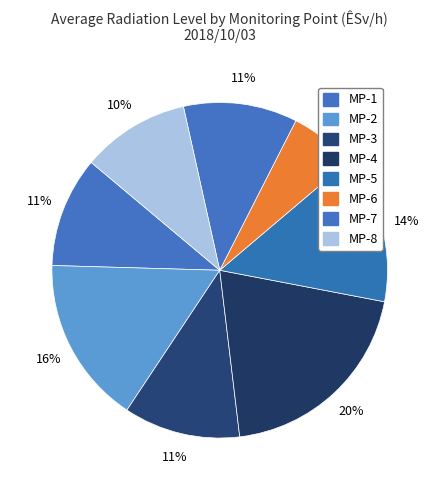

To the nearest percent, what percentage of the pie is MP-2?

16%